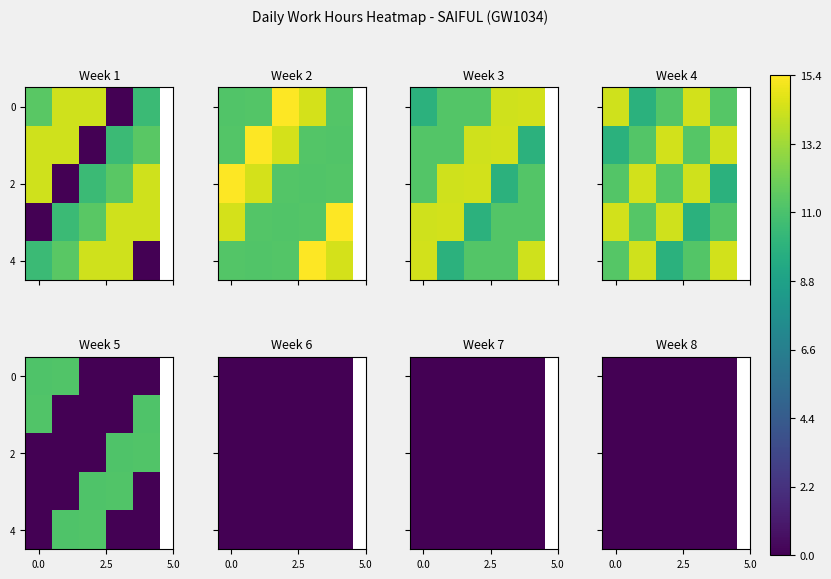

Is it true that Week 3 (Sep 12-17) equals 17.8 at Day 3?

False